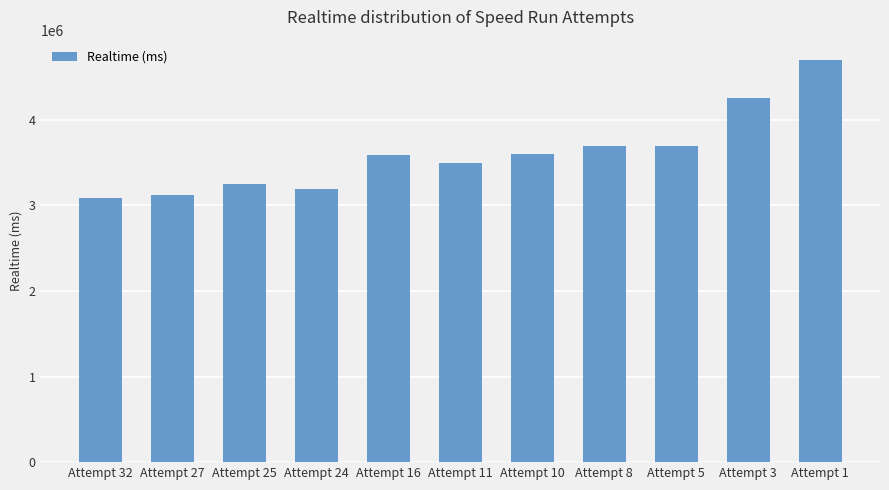

What is the ratio of the value at Attempt 32 to the value at Attempt 10?

0.9